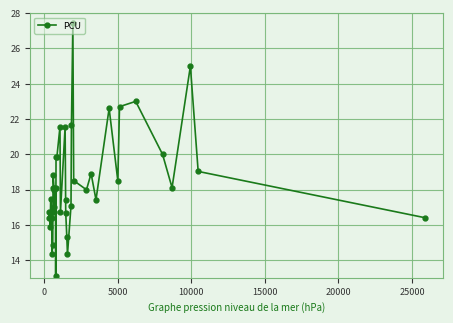

Reading left to right, transcribe all the data shown in this chart.

16.4	16.7	15.9	17.5	16.4	14.4	14.8	18.1	18.8	18.1	16.7	18.0	17.0	18.1	13.1	19.8	19.8	21.6	16.7	21.6	17.4	16.7	15.3	14.3	17.1	21.7	27.4	18.5	18.0	18.9	17.4	22.6	18.5	22.7	23.0	20.0	18.1	25.0	19.0	16.4